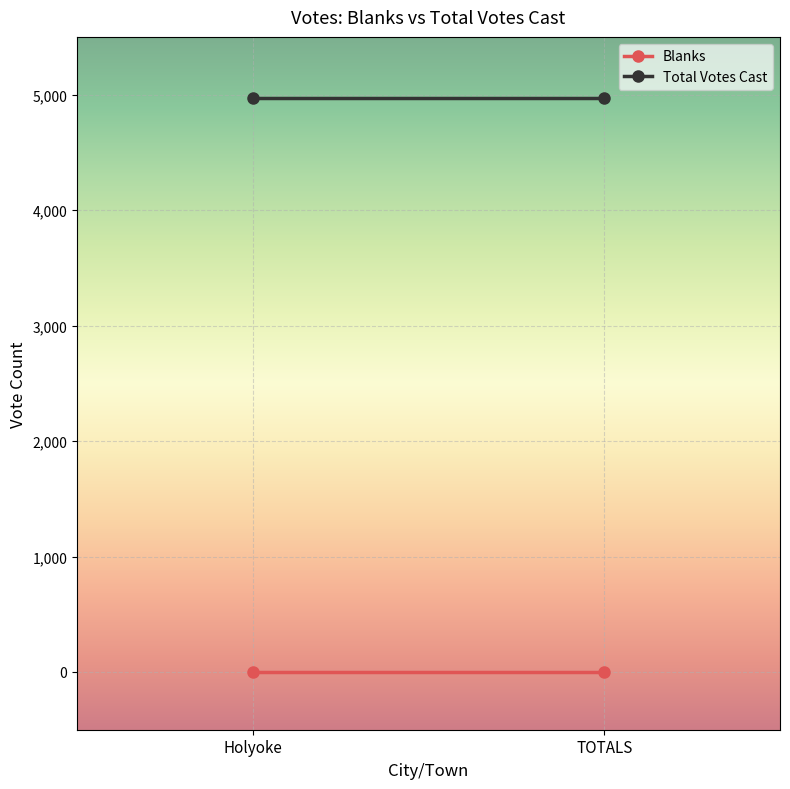

The value of Total Votes Cast at TOTALS is 4971. True or false?

True